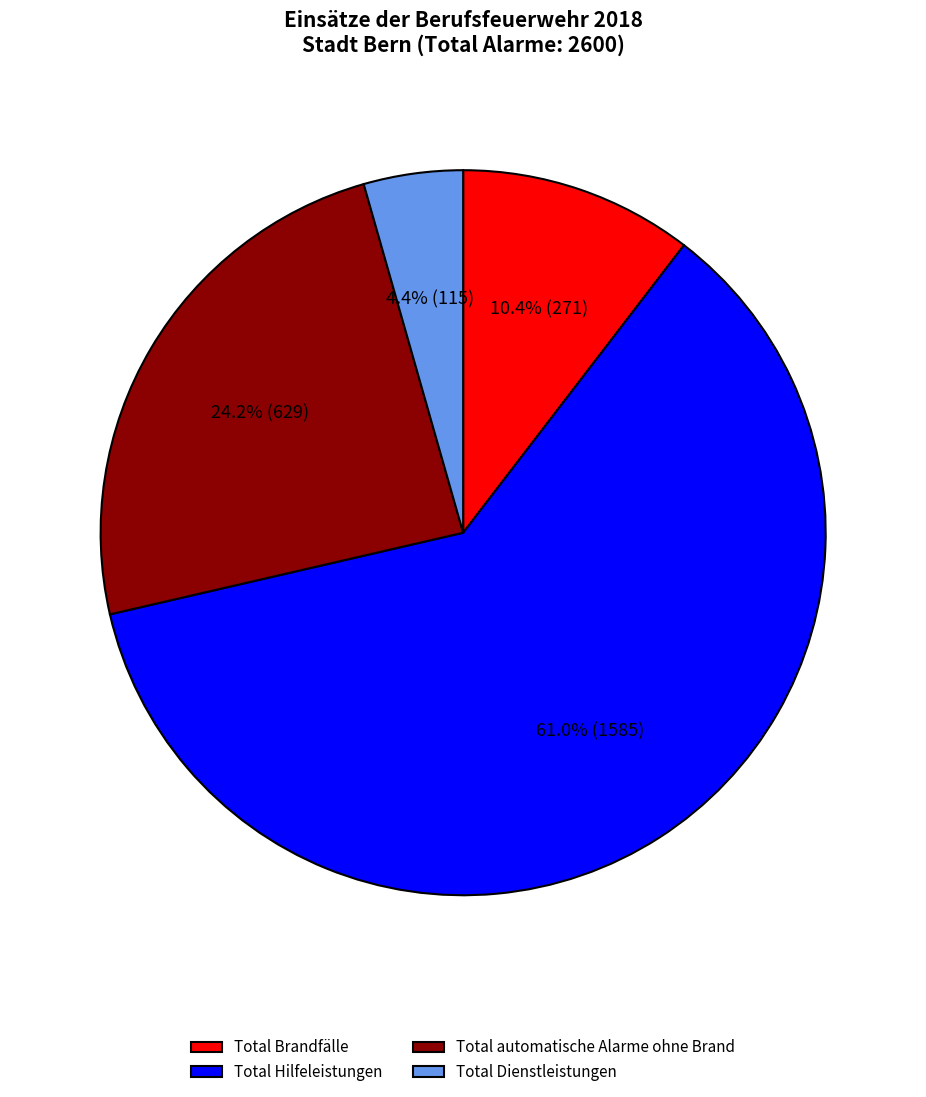

Rank the categories by value from highest to lowest.

Total Hilfeleistungen, Total automatische Alarme ohne Brand, Total Brandfälle, Total Dienstleistungen